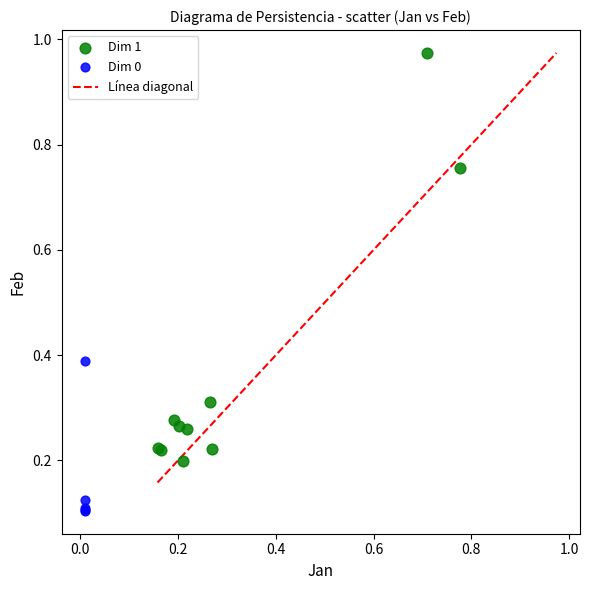

Which series has the largest Y range (max minus min)?

Dim 1